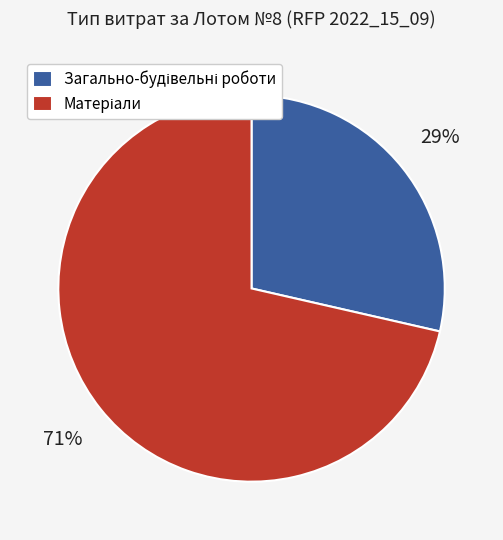

Is there any slice that represents more than half of the pie?

Yes